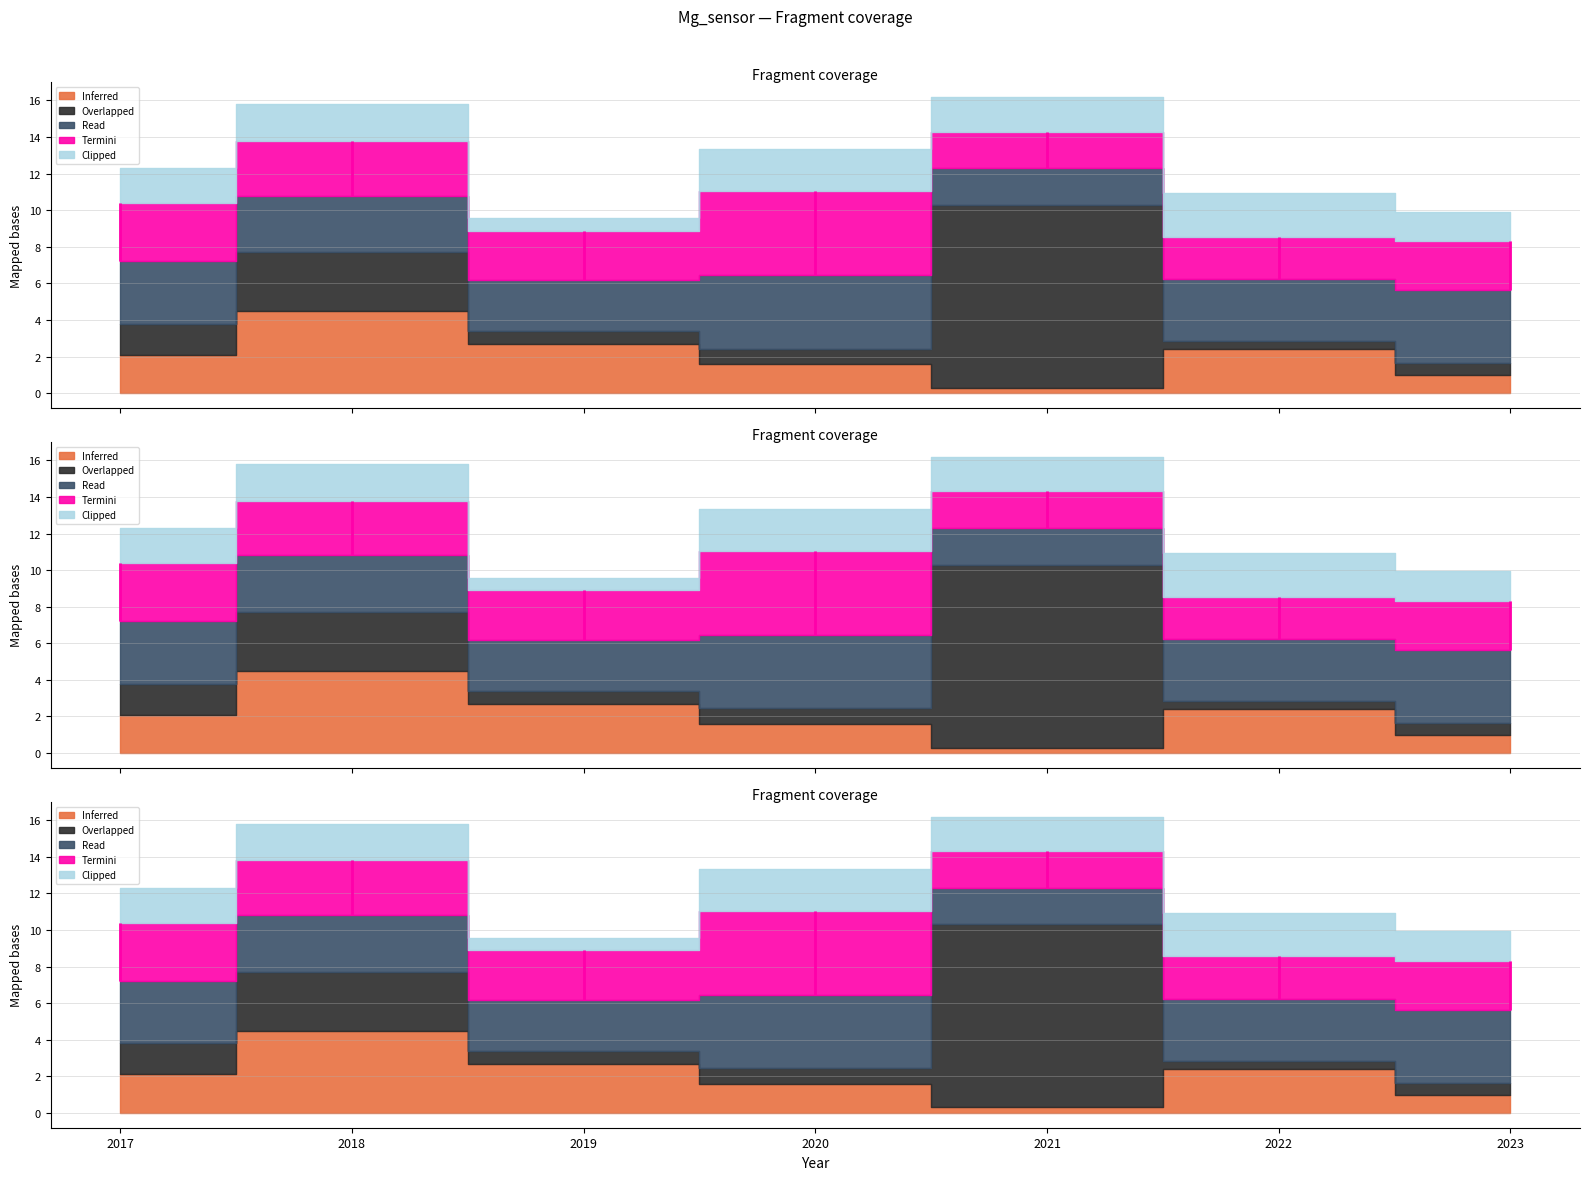

Rank the series by their average value, from highest to lowest.

Read, Termini, Overlapped, Inferred, Clipped